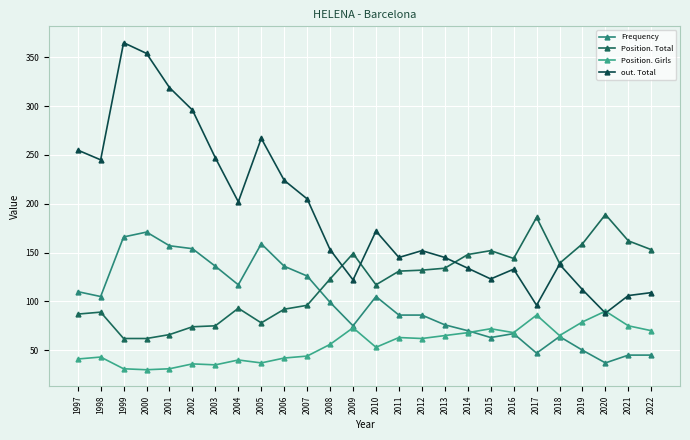

How many categories are shown in the chart?

26